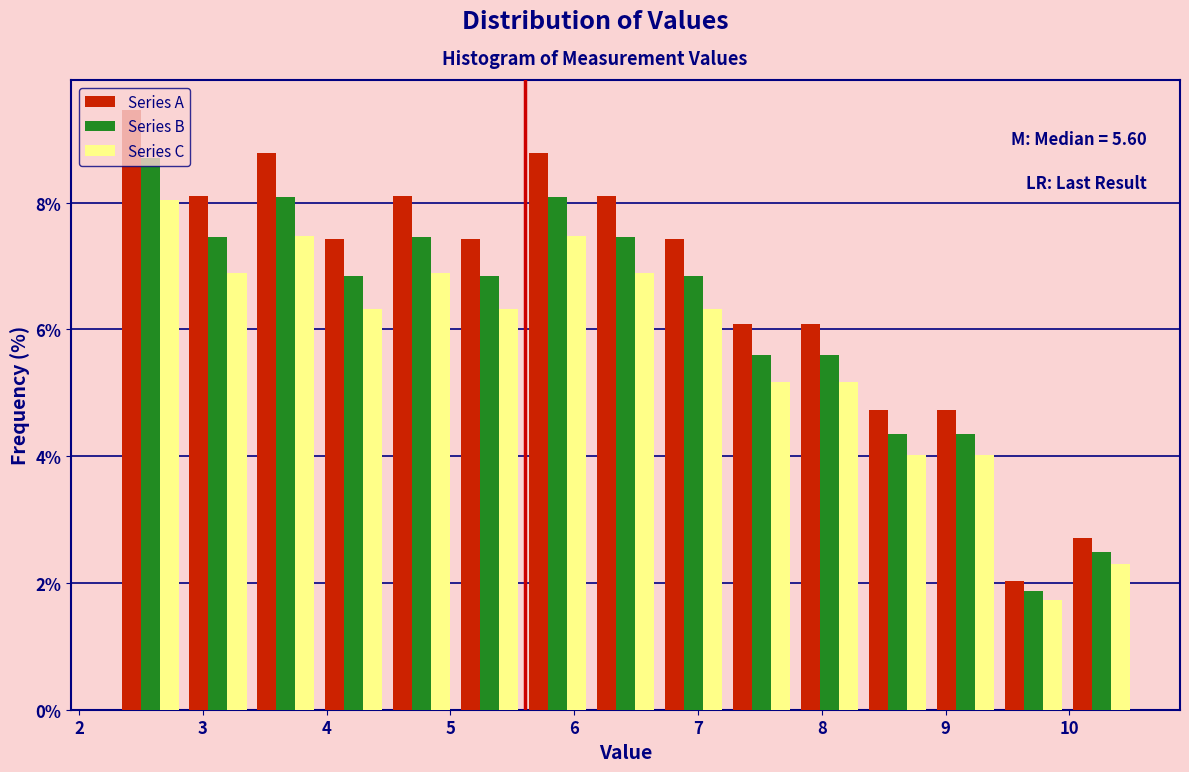

In the Series B series, which range on the x-axis has the tallest bar?

2.3 to 2.8